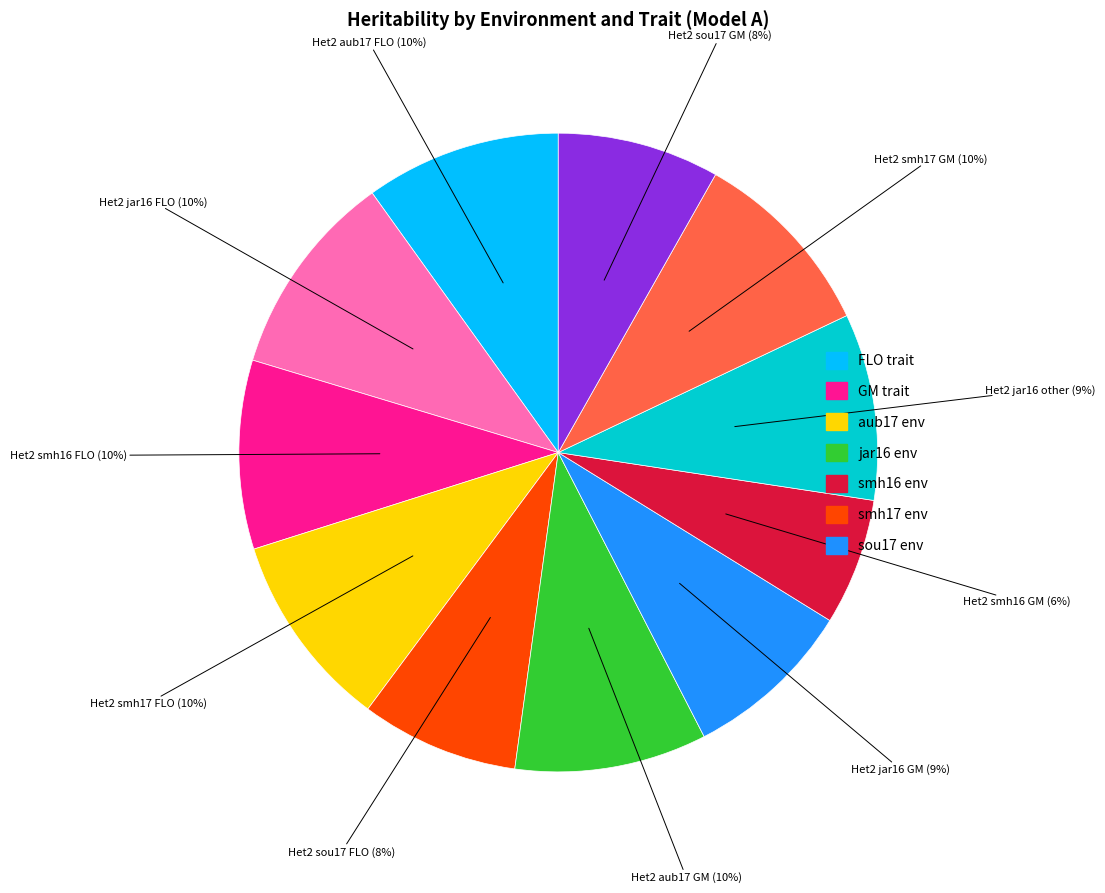

Is there a majority slice in this chart?

No